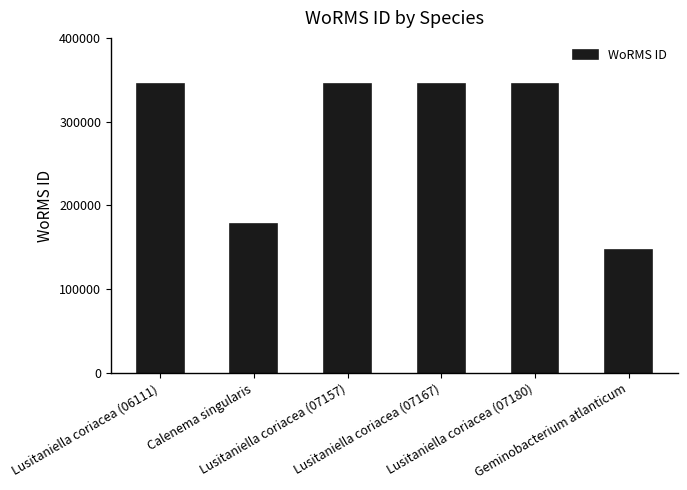

What is the difference between the maximum and minimum values?

198970